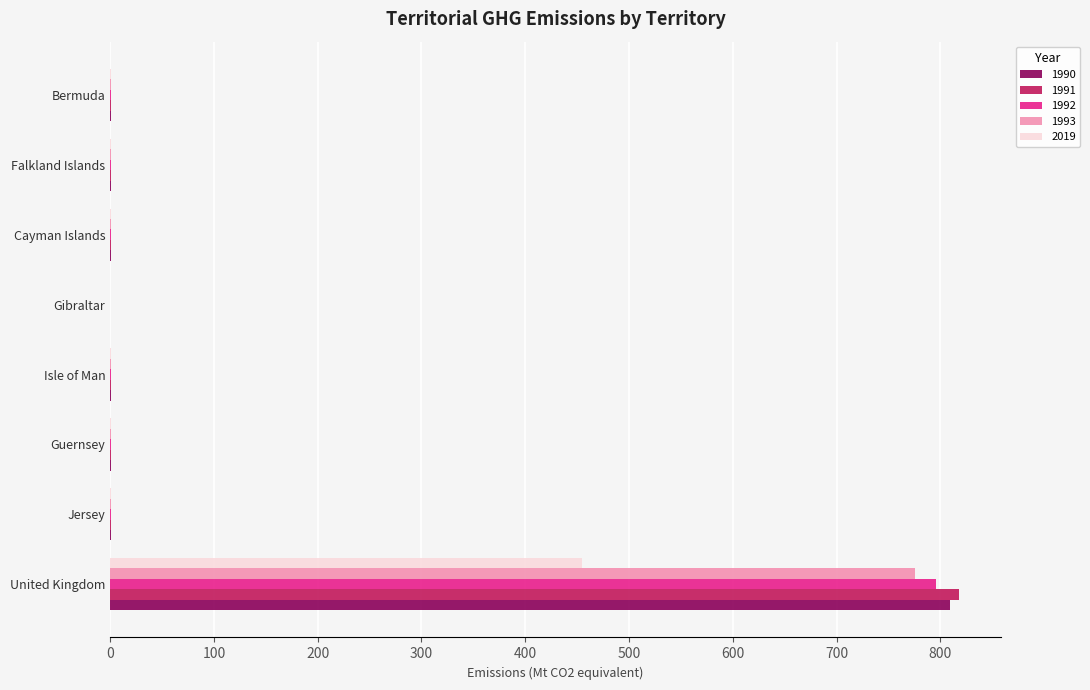

Is it true that 1993 equals 0.4 at Falkland Islands?

True